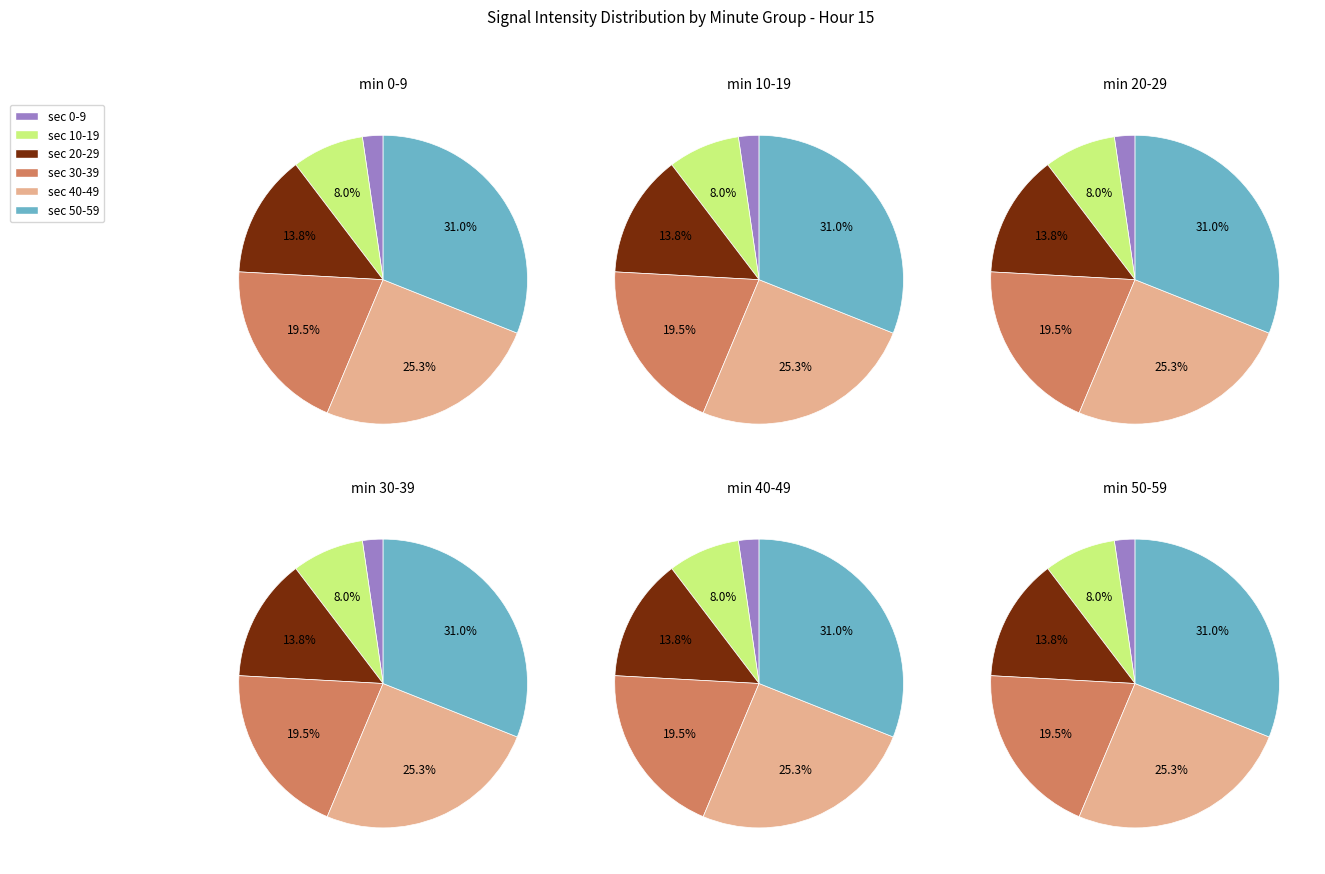

The 4 slice represents 34% of the pie. True or false?

False